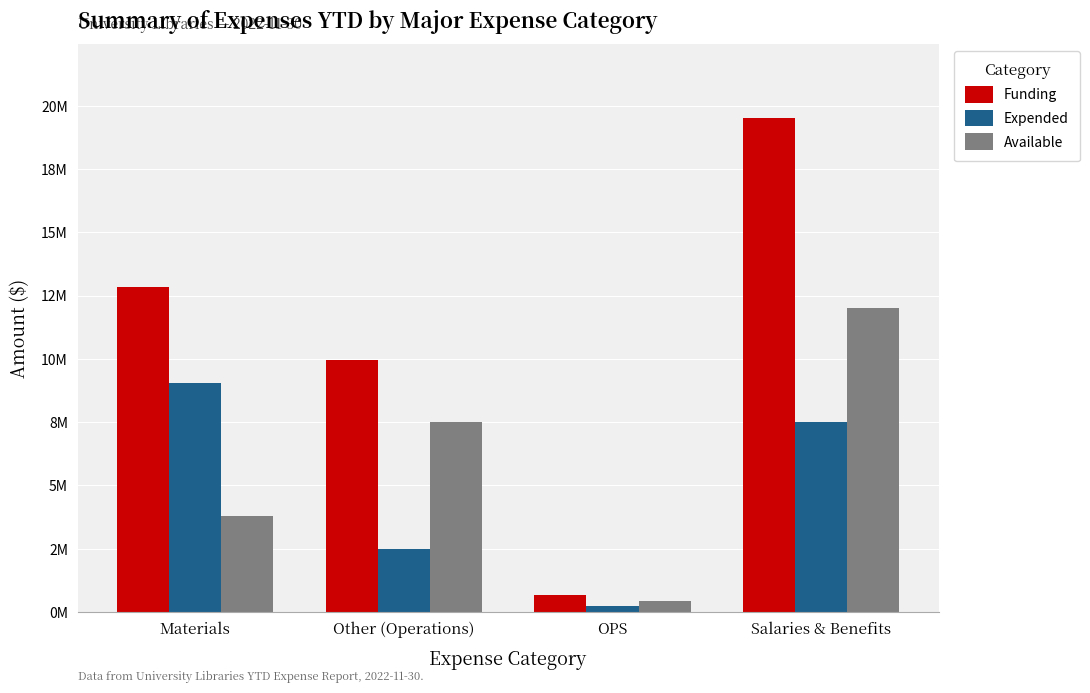

Does the chart contain stacked bars?

No